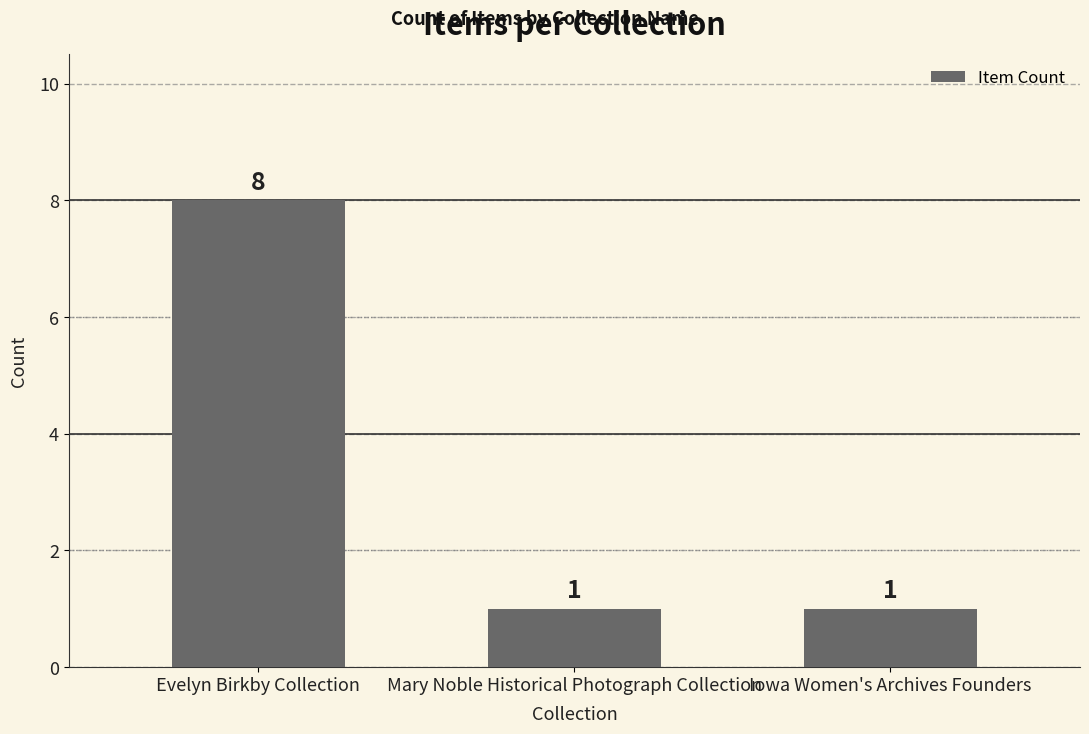

How many bars are there in total?

3